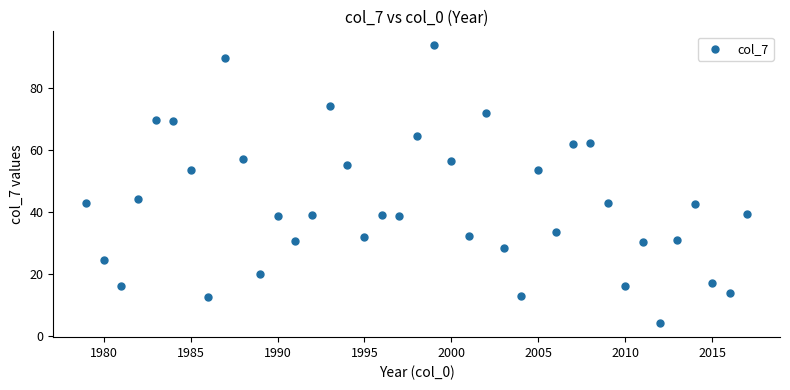

What is the range of Y values (max minus min)?

89.8